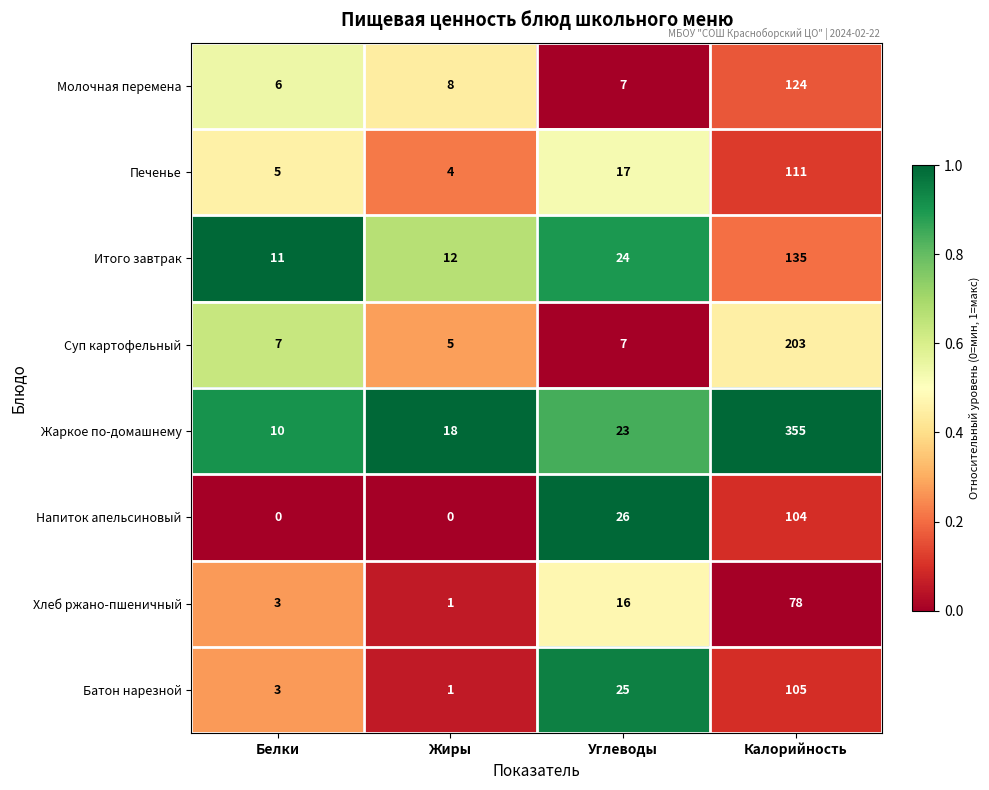

Read the Молочная перемена value at Калорийность, to the nearest 50.

100